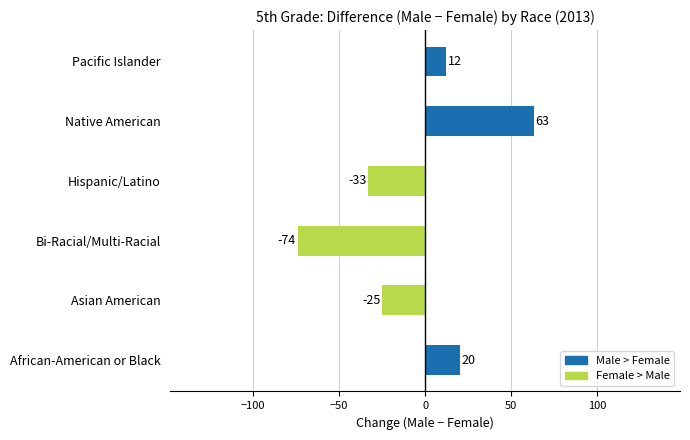

Is it true that the value at Hispanic/Latino is -33?

True